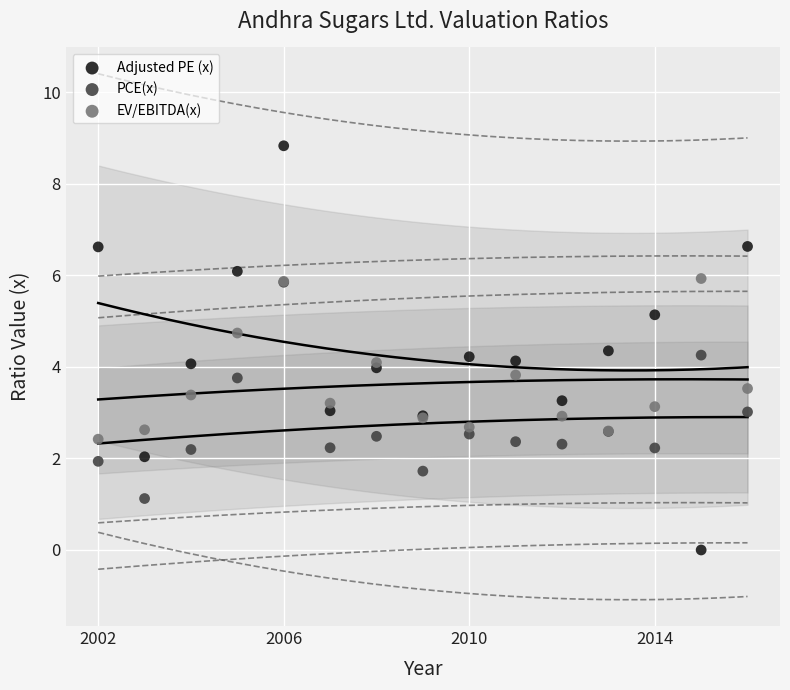

What are all the series names shown in the legend?

Adjusted PE (x), PCE(x), EV/EBITDA(x)